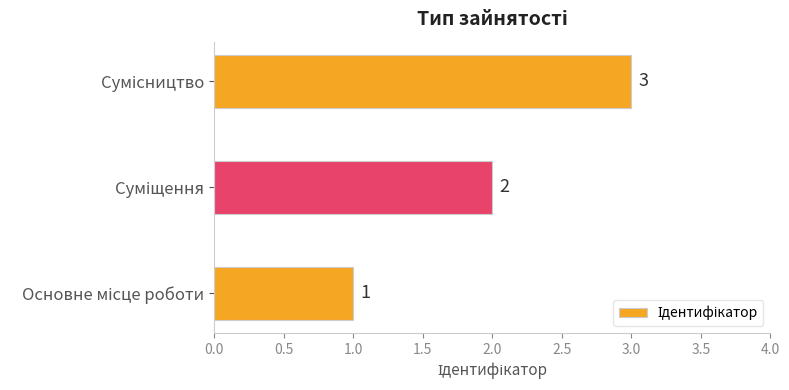

What is the sum of all values?

6